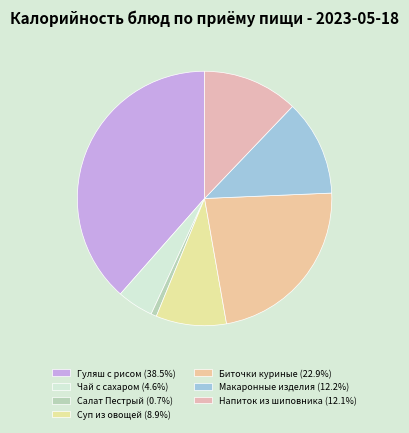

Count the number of slices in the pie.

7